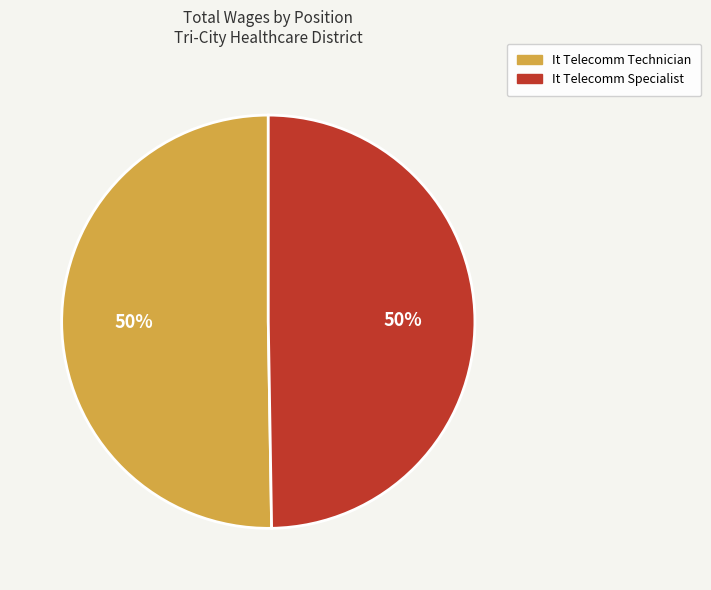

Is it true that It Telecomm Specialist is 50% of the pie?

True